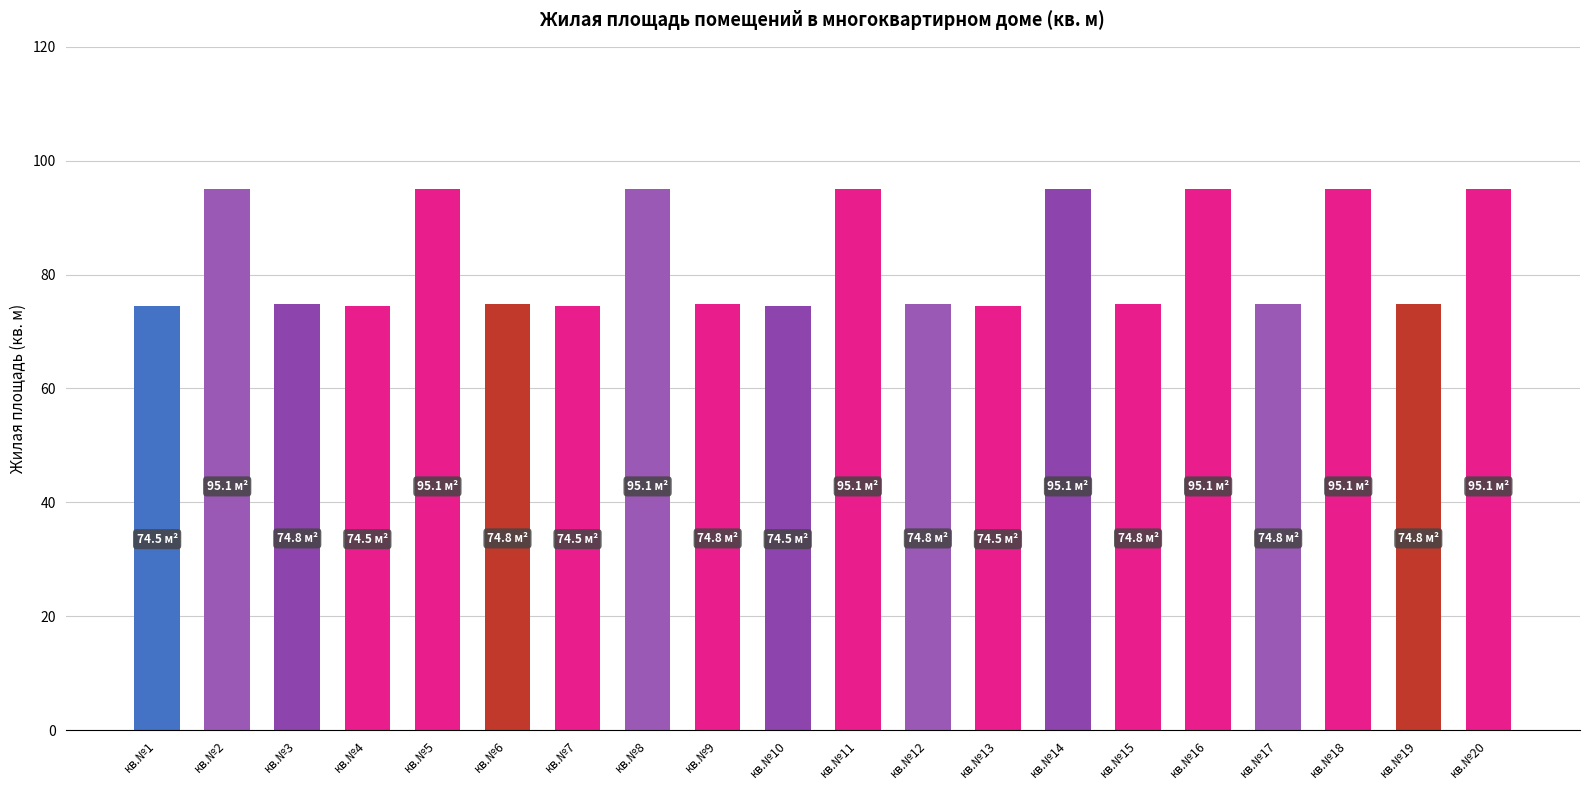

What is the sum of the values at кв.№8 and кв.№13?

169.6